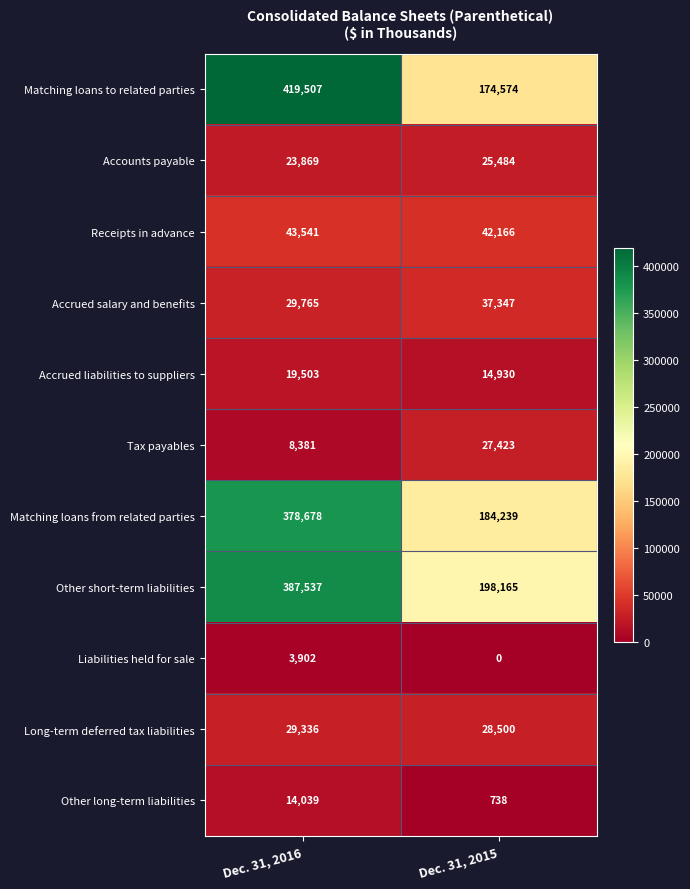

Rank the series at Dec. 31, 2016 from highest to lowest value.

Matching loans to related parties, Other short-term liabilities, Matching loans from related parties, Receipts in advance, Accrued salary and benefits, Long-term deferred tax liabilities, Accounts payable, Accrued liabilities to suppliers, Other long-term liabilities, Tax payables, Liabilities held for sale